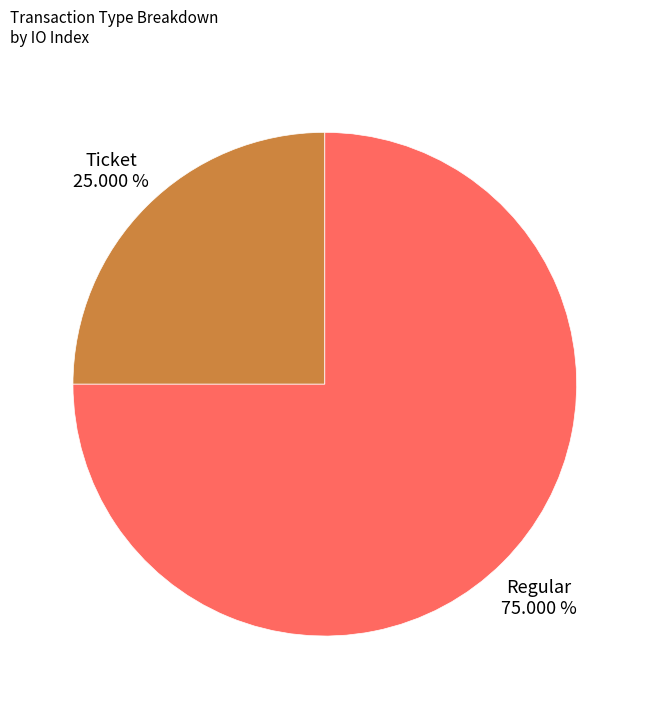

Combined, do Regular and Ticket account for over 50%?

Yes